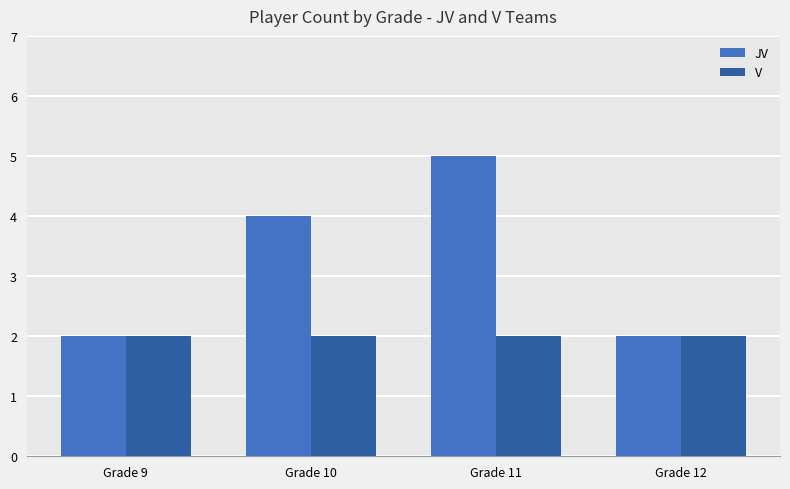

What is the value of the JV bar at the 3rd from the left?

5